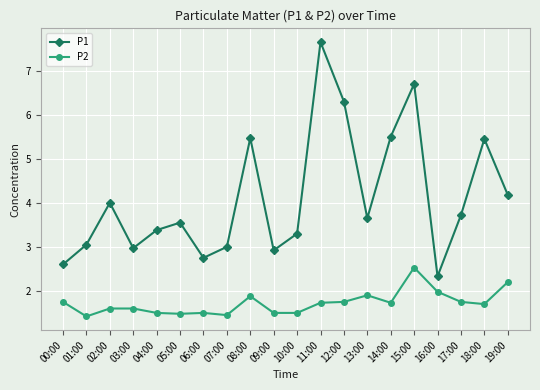

True or false: P1 and P2 cross at least once.

False